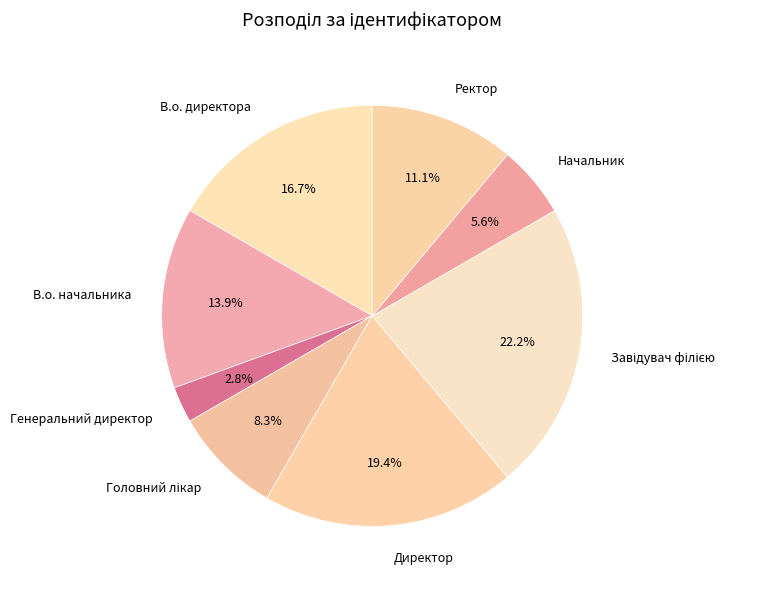

Count the number of slices in the pie.

8